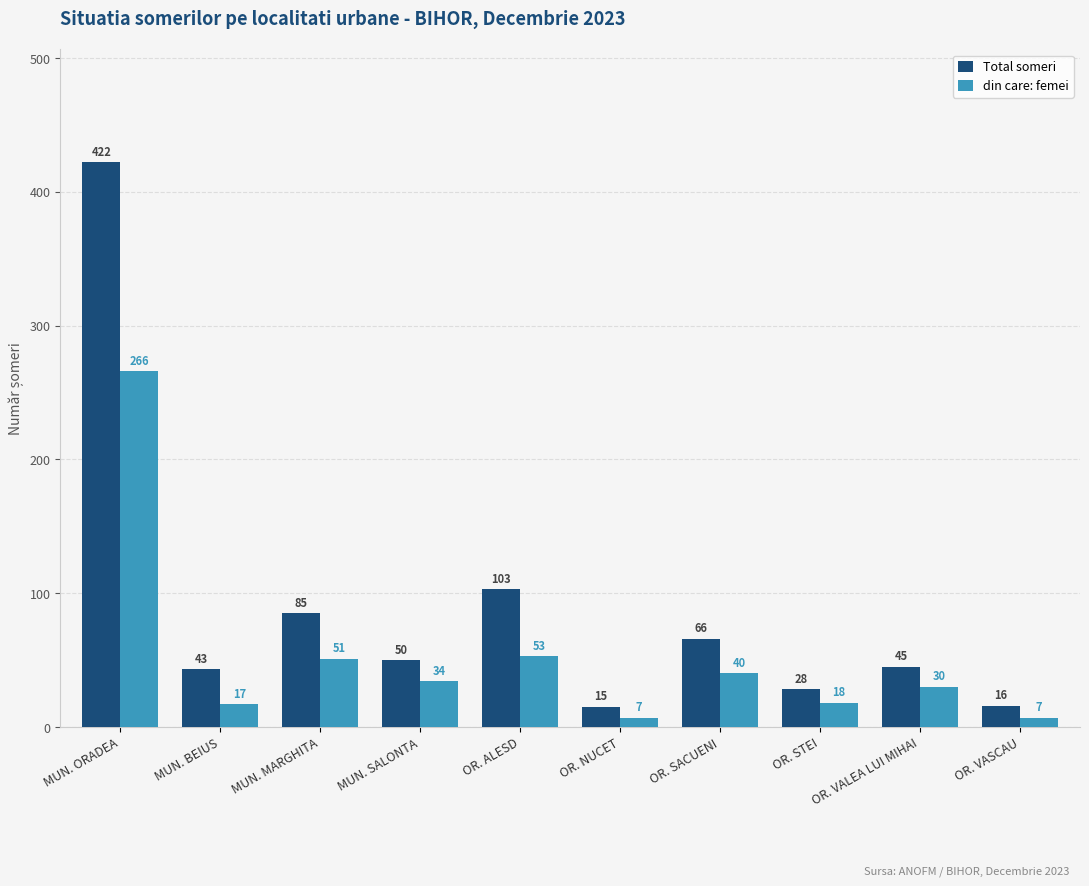

Reading left to right, extract all data points from this chart.

Total someri: MUN. ORADEA=422	MUN. BEIUS=43	MUN. MARGHITA=85	MUN. SALONTA=50	OR. ALESD=103	OR. NUCET=15	OR. SACUENI=66	OR. STEI=28	OR. VALEA LUI MIHAI=45	OR. VASCAU=16
din care: femei: MUN. ORADEA=266	MUN. BEIUS=17	MUN. MARGHITA=51	MUN. SALONTA=34	OR. ALESD=53	OR. NUCET=7	OR. SACUENI=40	OR. STEI=18	OR. VALEA LUI MIHAI=30	OR. VASCAU=7